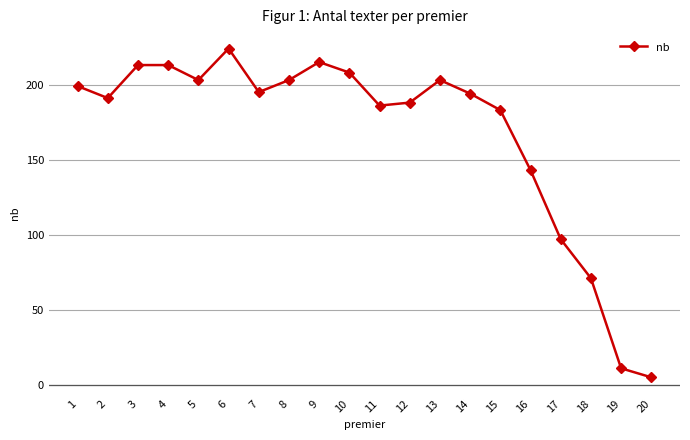

At which label is the value closest to 114?

17